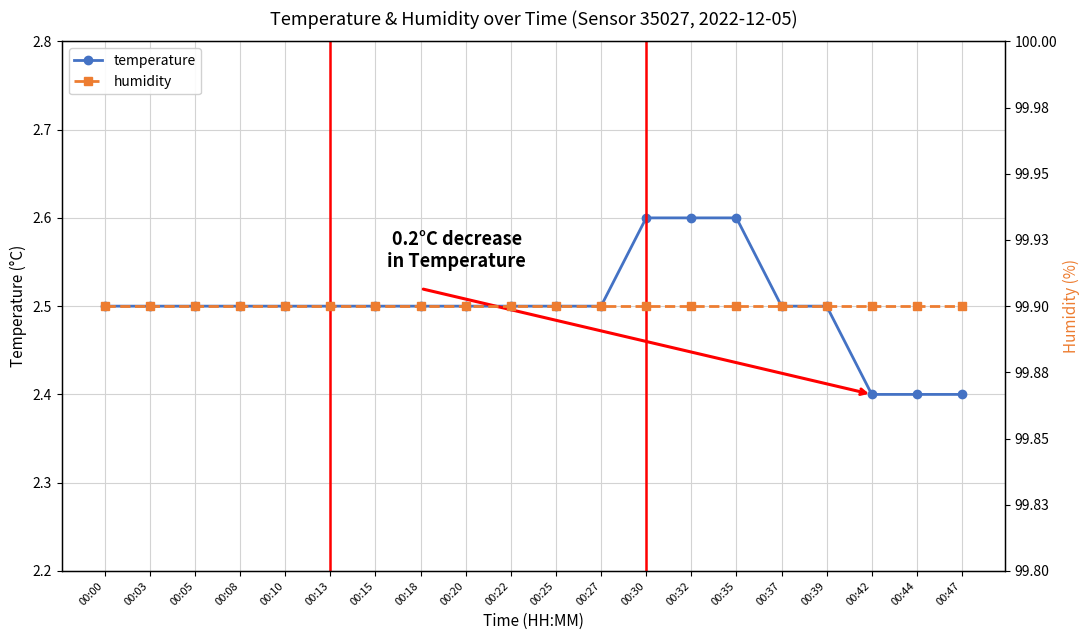

What are all the series names shown in the legend?

temperature, humidity